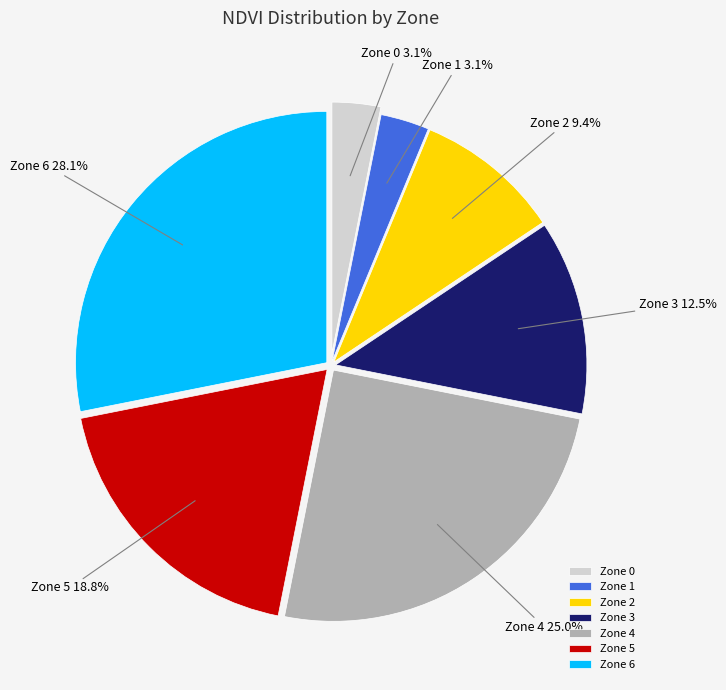

Between Zone 2 and Zone 1, which is larger?

Zone 2